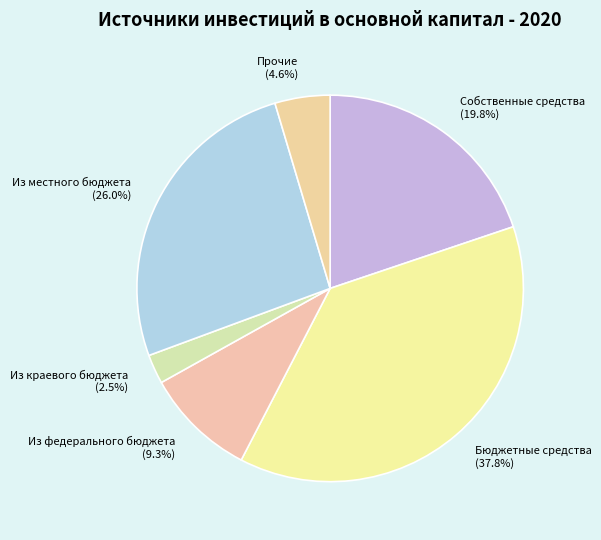

Which slice is the smallest?

Из краевого бюджета